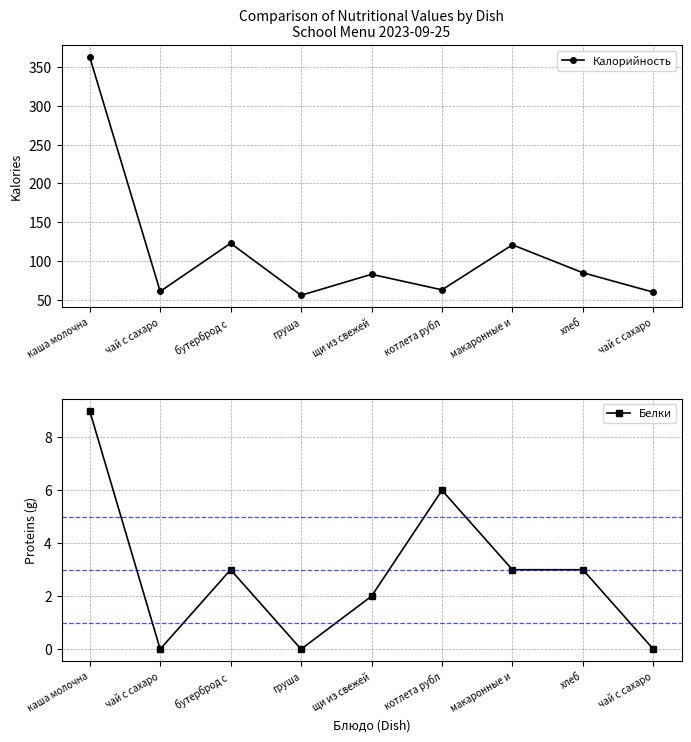

At how many categories does at least one series exceed 77?

5